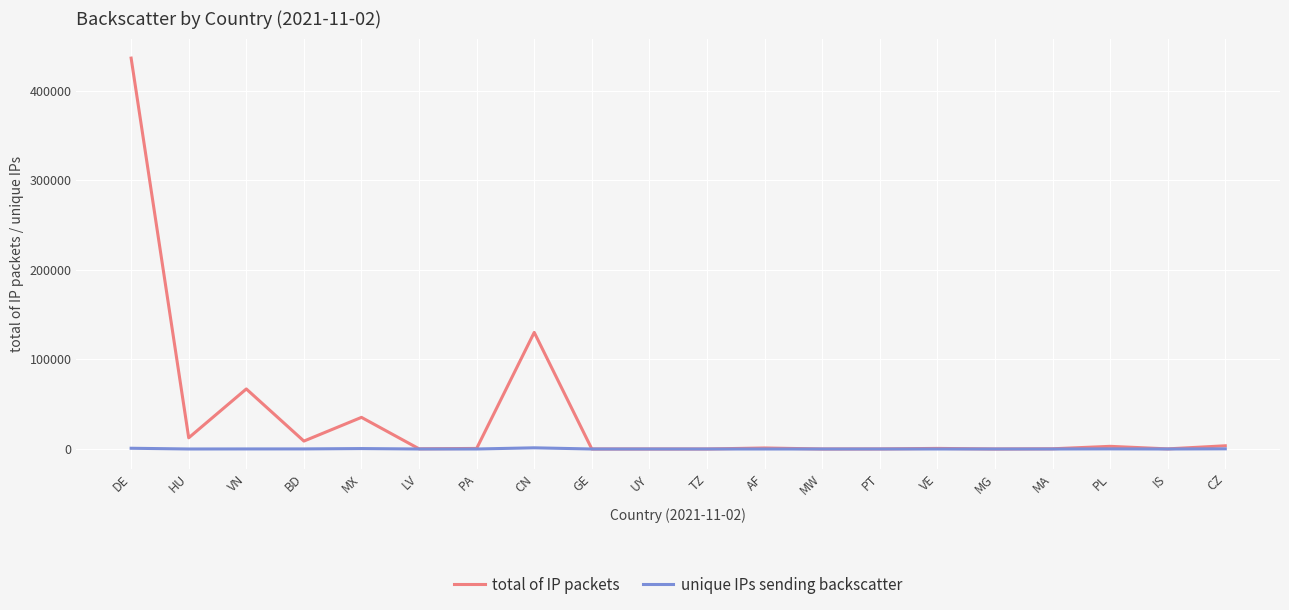

Which label corresponds to the largest value in the chart?

DE